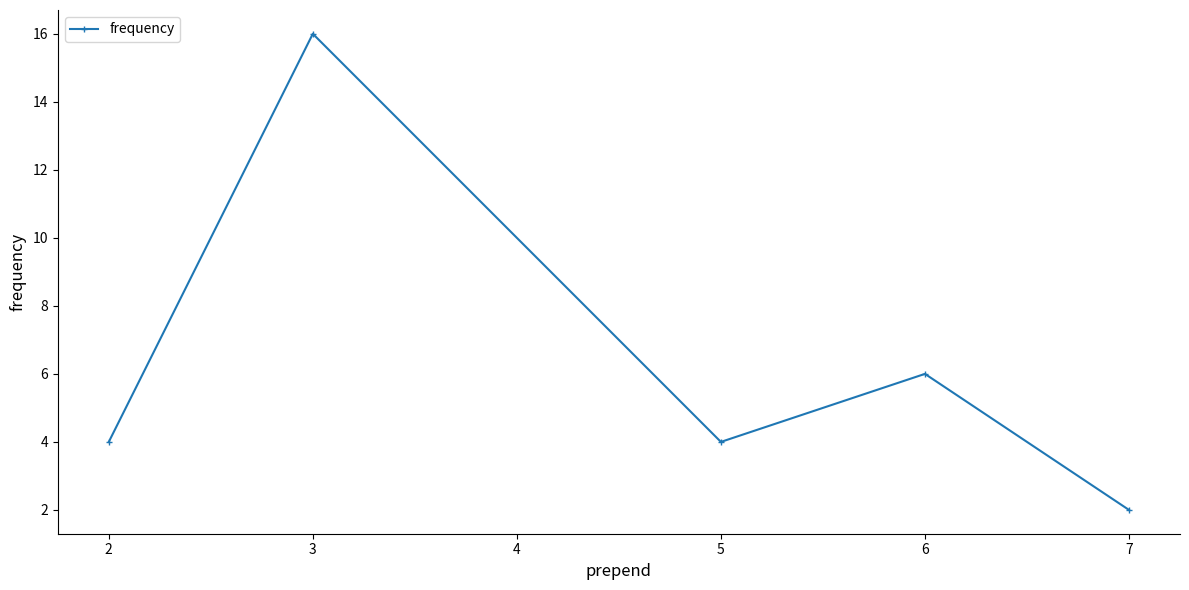

Does the chart display data point markers on the line(s)?

Yes